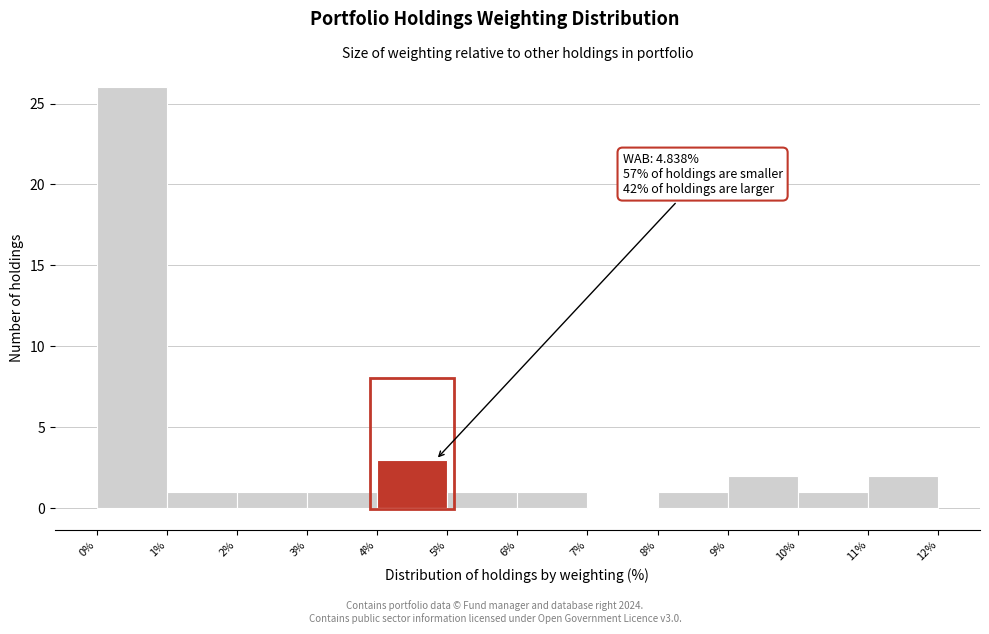

Which range on the x-axis has the tallest bar?

0% to 1%